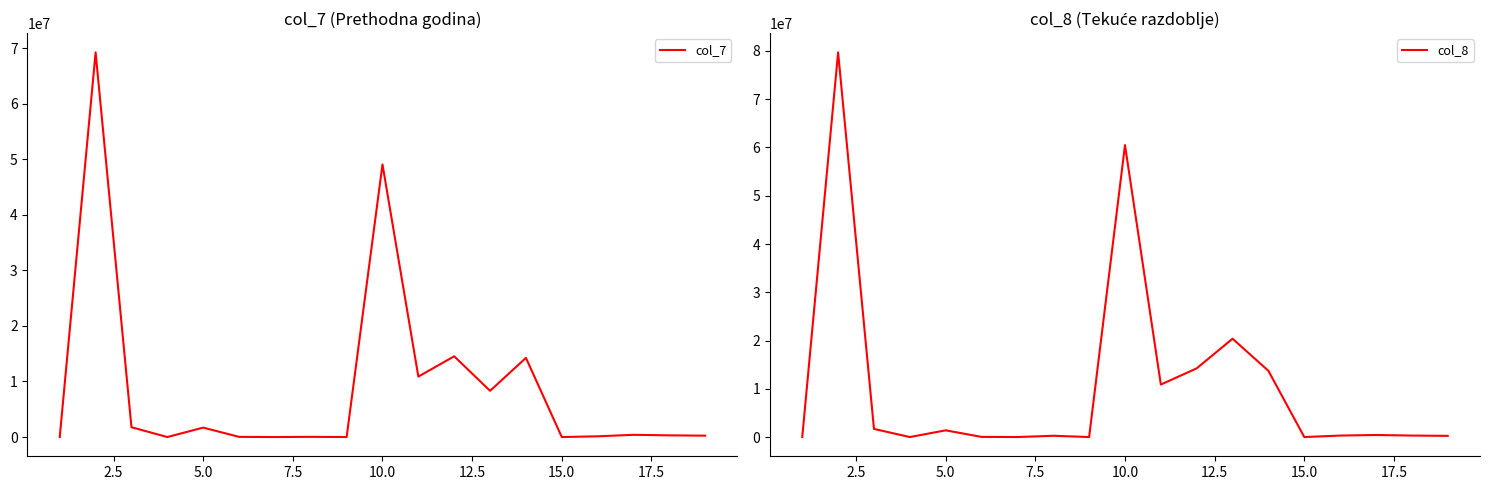

Reading right to left, extract all data points from this chart.

col_7: 247494	305879	400304	133723	0	14248677	8316991	14531742	10875623	49060433	0	35503	0	32350	1697641	0	1765494	69220785	0
col_8: 247494	305879	426627	305280	0	13715301	20376839	14238709	10875623	60491752	0	264970	0	32350	1389663	0	1686983	79706141	0